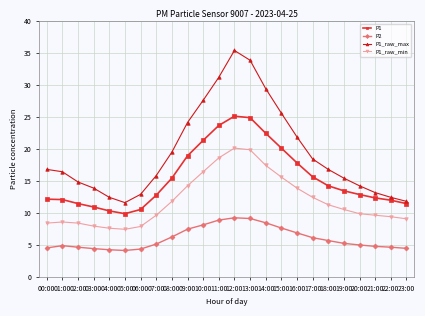

What value does the P1 series have at 17:00?

15.6